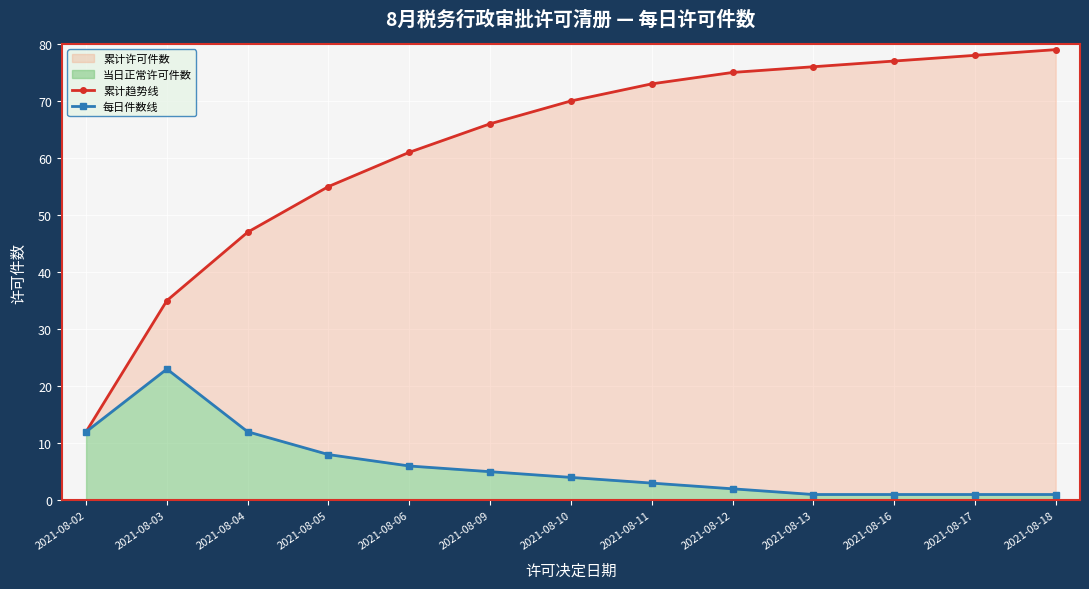

What is the value of the 累计趋势线 point at the 6th from the left?

66